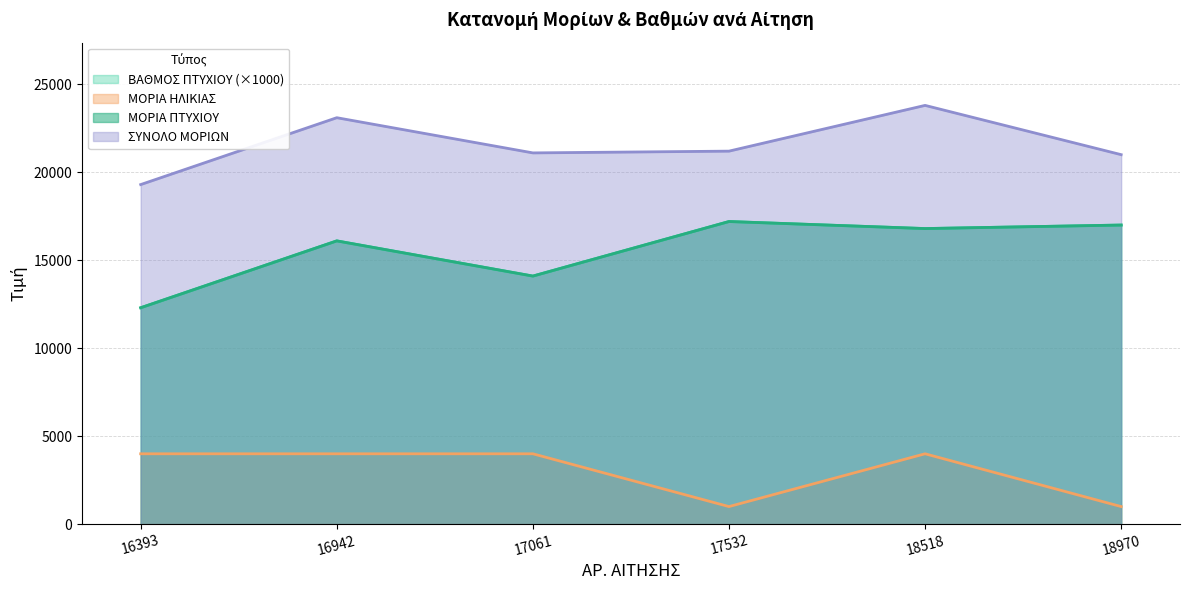

How many interior local peaks does the ΣΥΝΟΛΟ ΜΟΡΙΩΝ series have?

2